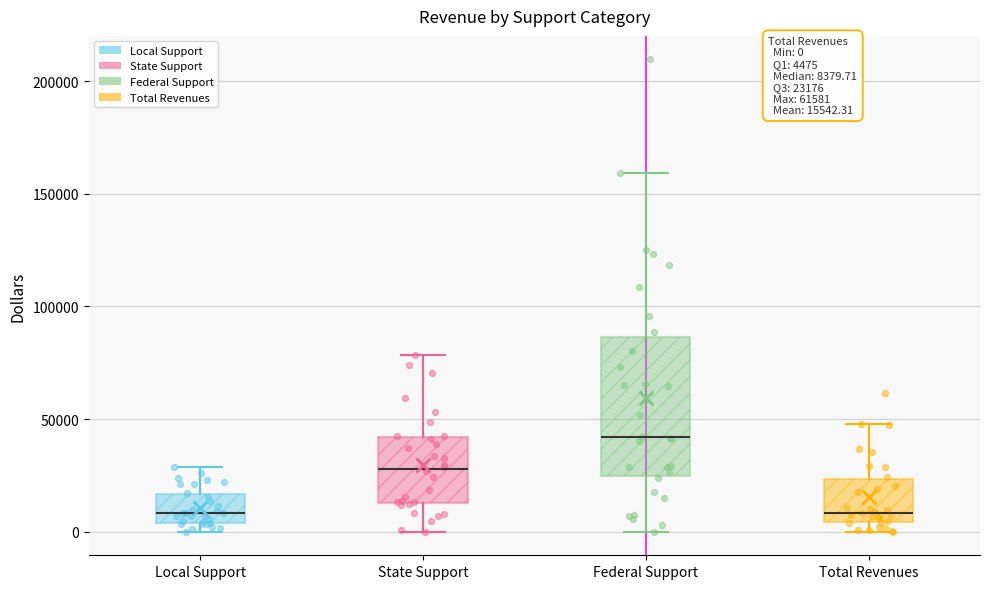

Which box is the tallest, from its lower edge to its upper edge?

Federal Support